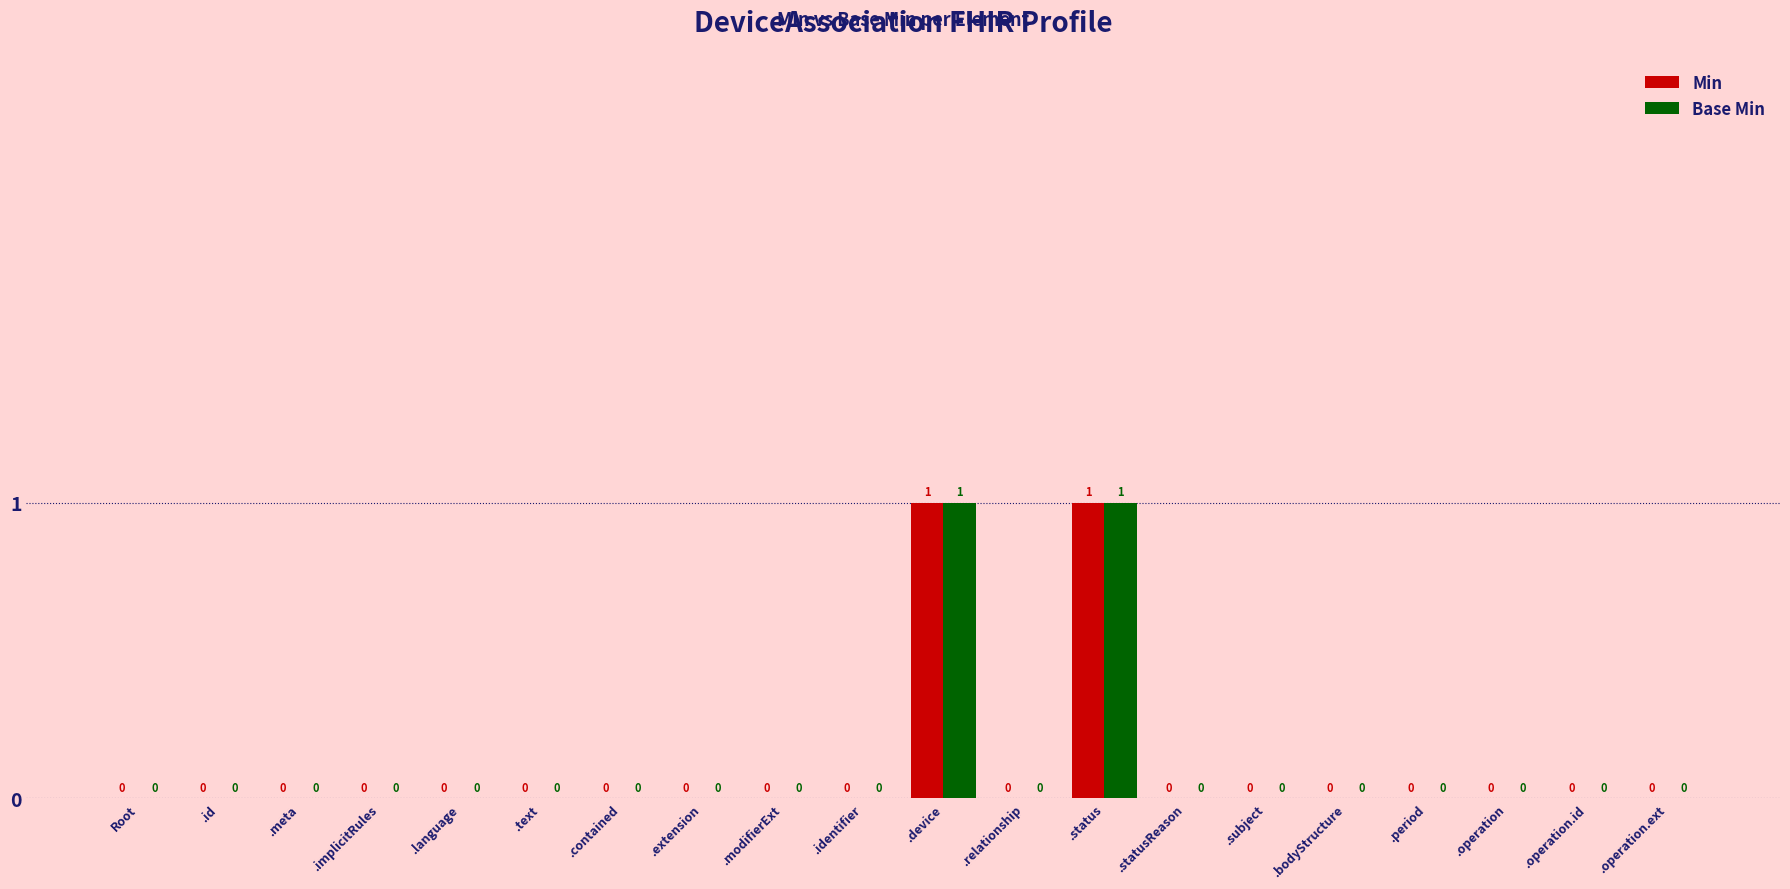

The value of Min at .subject is 1. True or false?

False